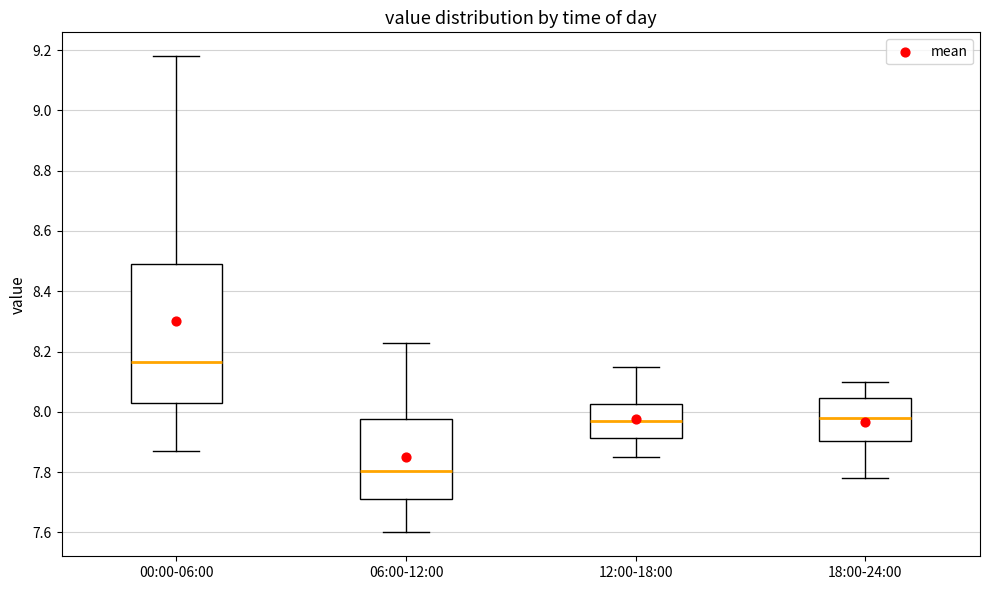

Which box is the tallest, from its lower edge to its upper edge?

00:00-06:00